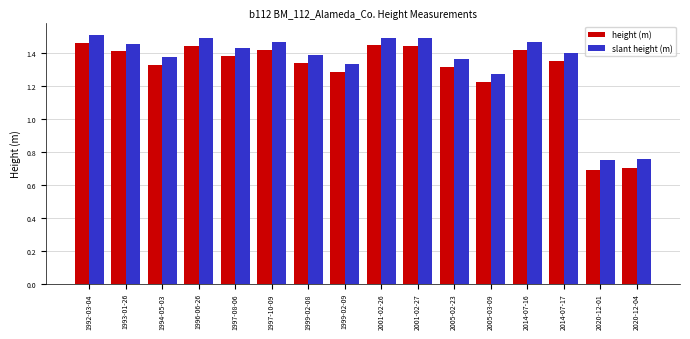

The value of slant height (m) at 1996-06-26 is 1.5. True or false?

True